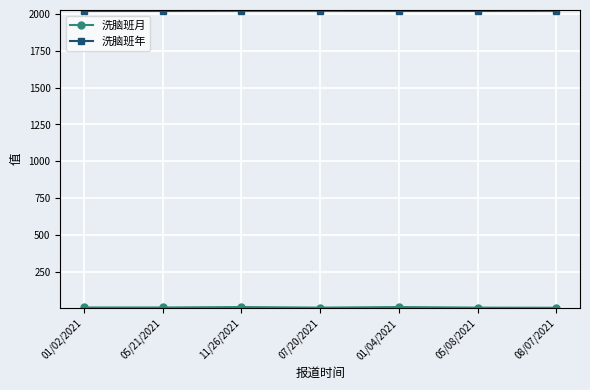

The value of 洗脑班年 at 11/26/2021 is 1110. True or false?

False